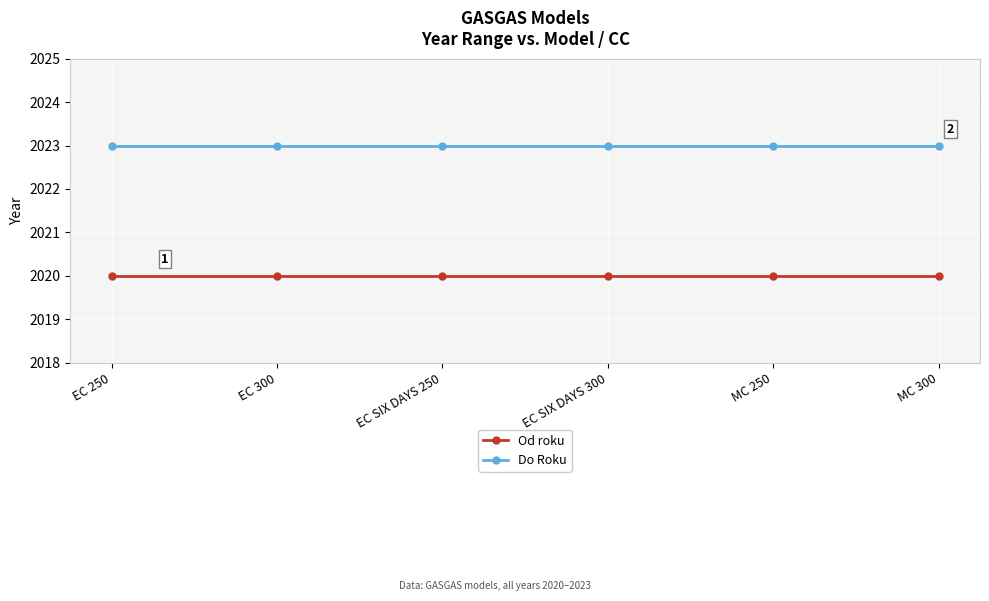

What is the minimum value shown in the chart?

2020